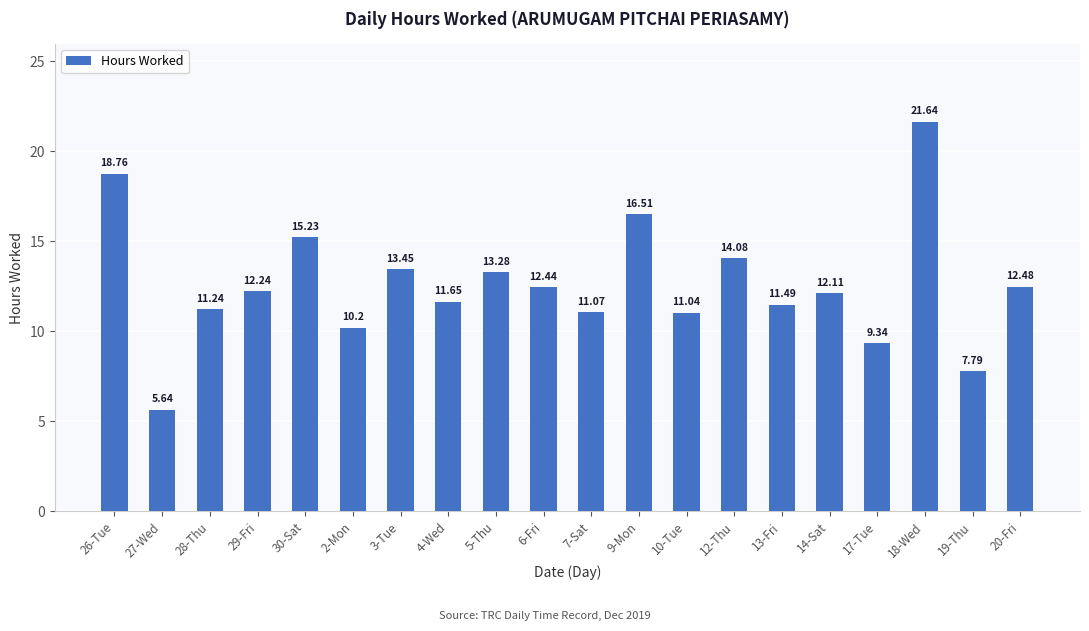

Which category has the lowest value across all series?

27-Wed